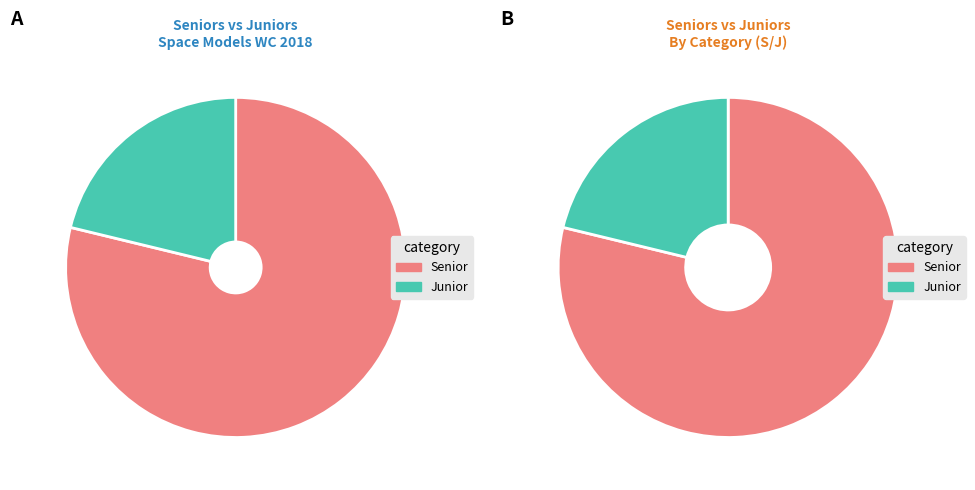

How many segments does this pie chart have?

2